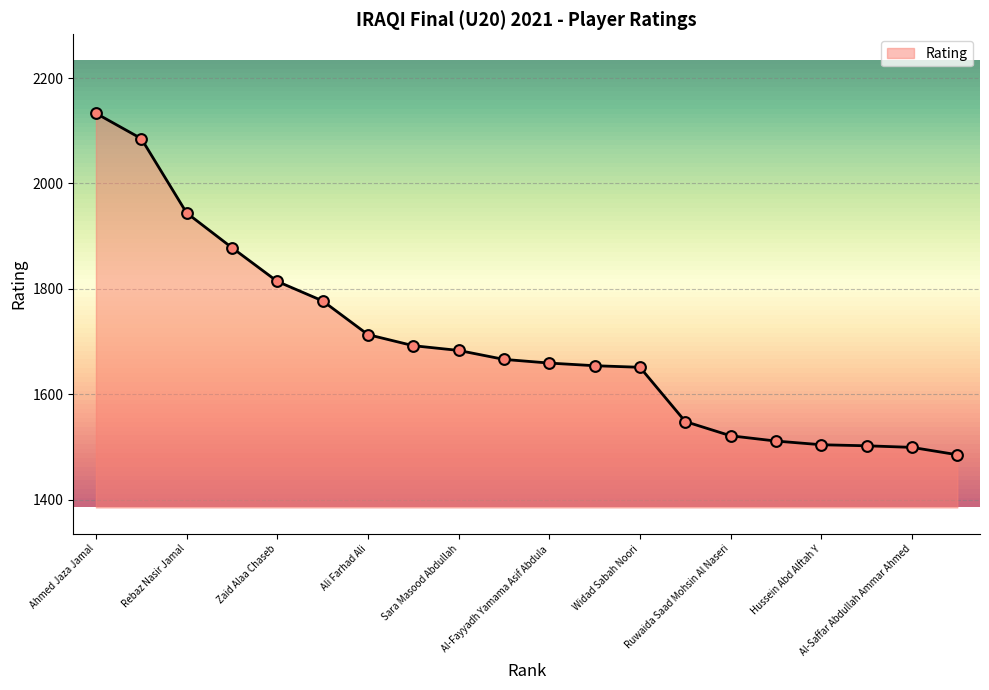

What is the difference between the maximum and minimum values?

648